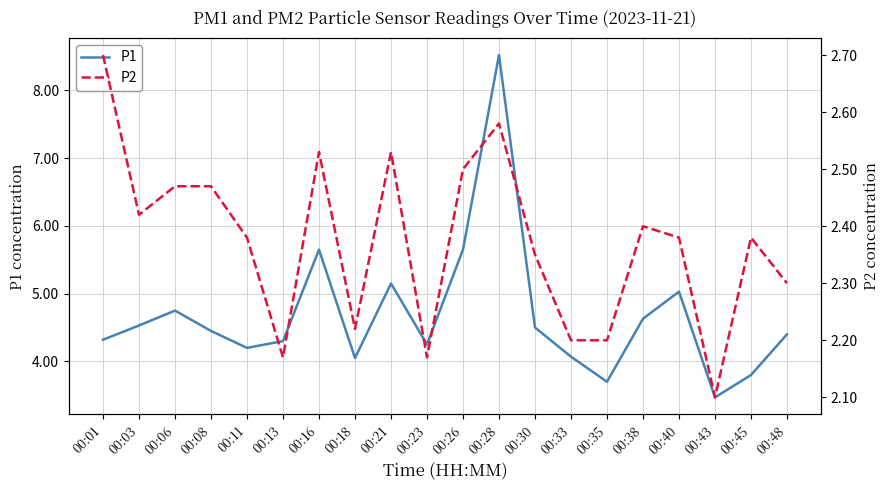

Reading right to left, list all the values displayed in this chart.

P1: 4.4	3.8	3.5	5.0	4.6	3.7	4.1	4.5	8.5	5.7	4.2	5.2	4.0	5.7	4.3	4.2	4.5	4.8	4.5	4.3
P2: 2.3	2.4	2.1	2.4	2.4	2.2	2.2	2.4	2.6	2.5	2.2	2.5	2.2	2.5	2.2	2.4	2.5	2.5	2.4	2.7